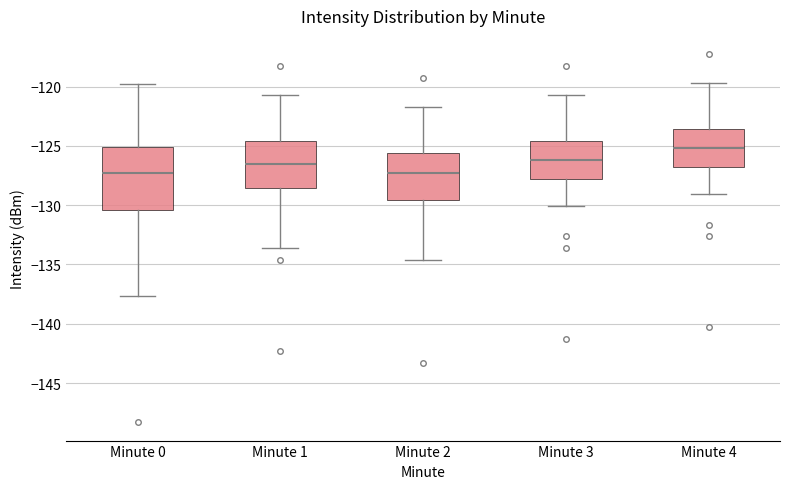

Reading left to right, transcribe this box plot: for each box, give where its median line is, the range the box spans, and where its two whiskers end, as read against the y-axis. The values are not printed on the chart, so give them approximately, as read against the axis.

Minute 0: median -127.5, box -130.5 to -125.0, whiskers -137.5 to -120.0
Minute 1: median -126.5, box -128.5 to -124.5, whiskers -133.5 to -120.5
Minute 2: median -127.5, box -129.5 to -125.5, whiskers -134.5 to -121.5
Minute 3: median -126.0, box -128.0 to -124.5, whiskers -130.0 to -120.5
Minute 4: median -125.0, box -127.0 to -123.5, whiskers -129.0 to -119.5